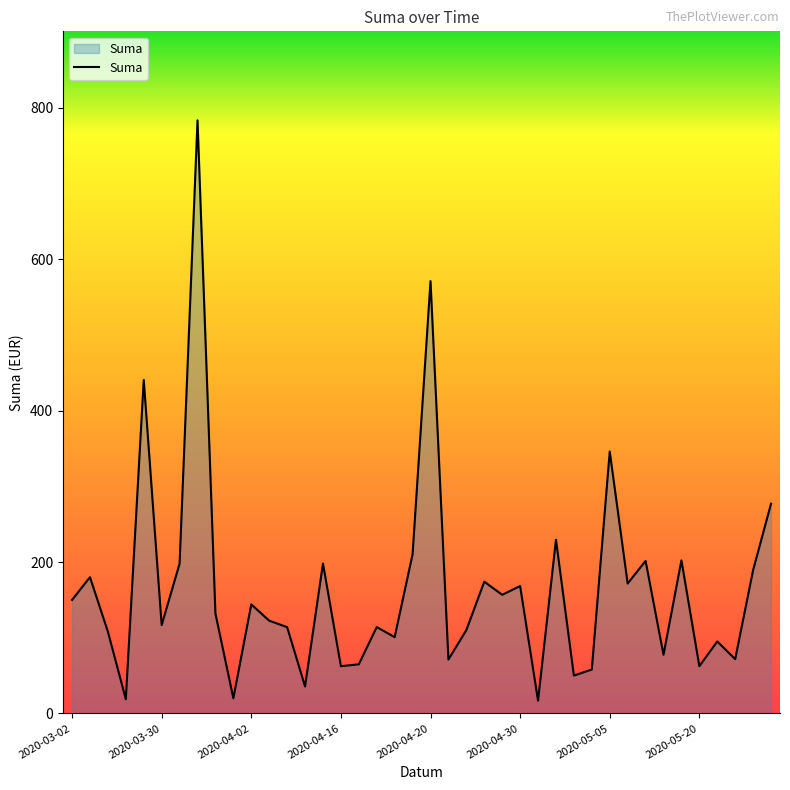

What is the maximum value shown in the chart?

783.7